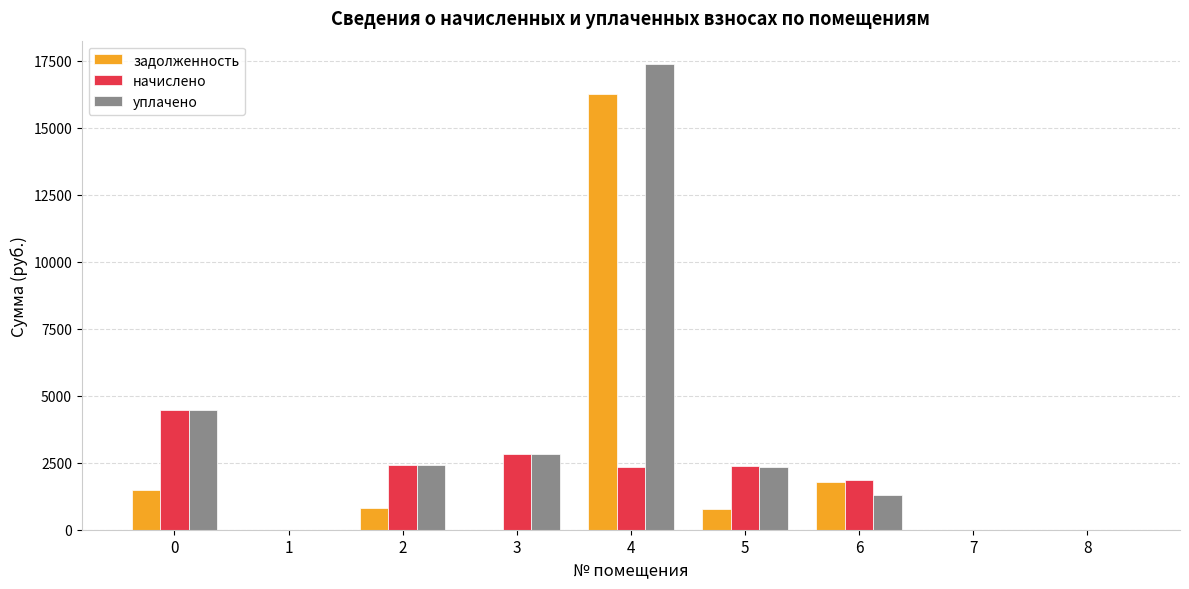

What is the sum of the уплачено values at 7 and 3?

2837.5